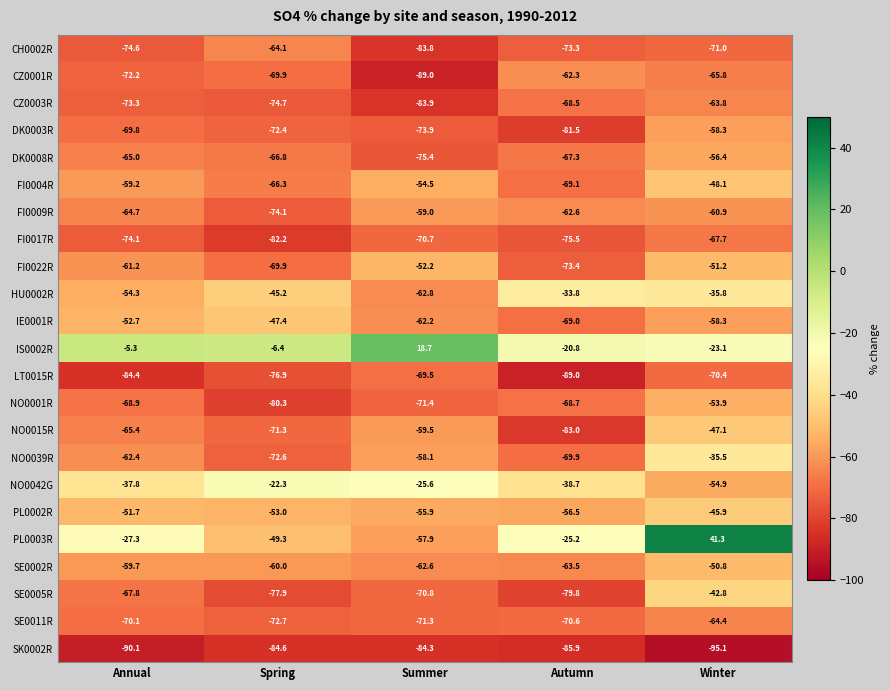

Is it true that FI0004R equals -48.1 at Winter?

True